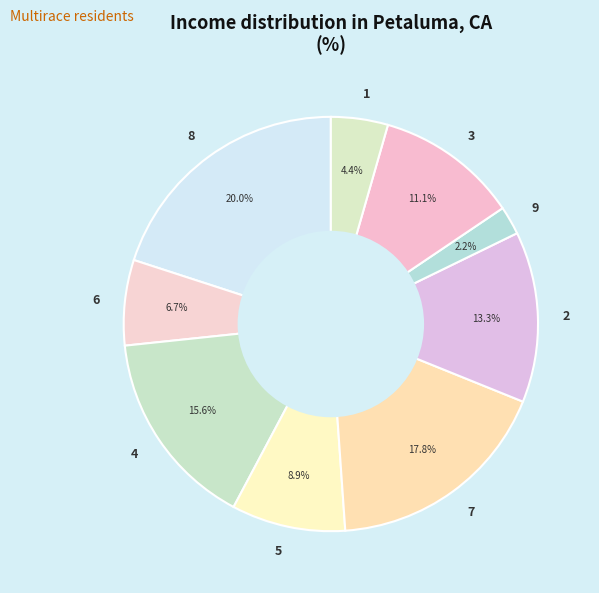

True or false: 5 accounts for 17% of the total.

False